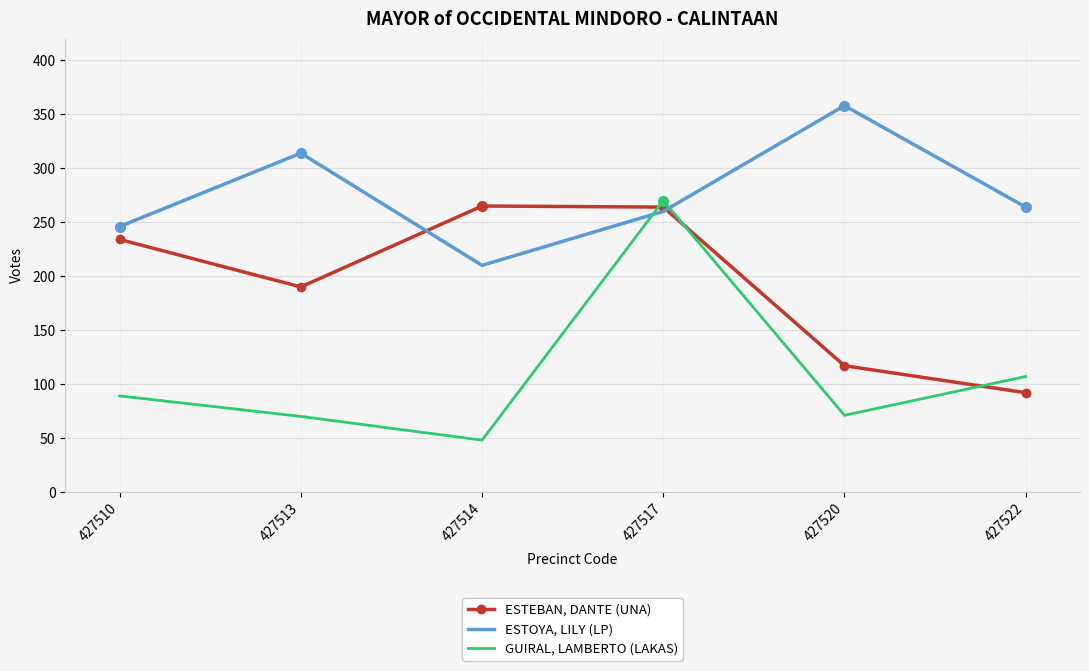

Which label corresponds to the largest value in the chart?

427520